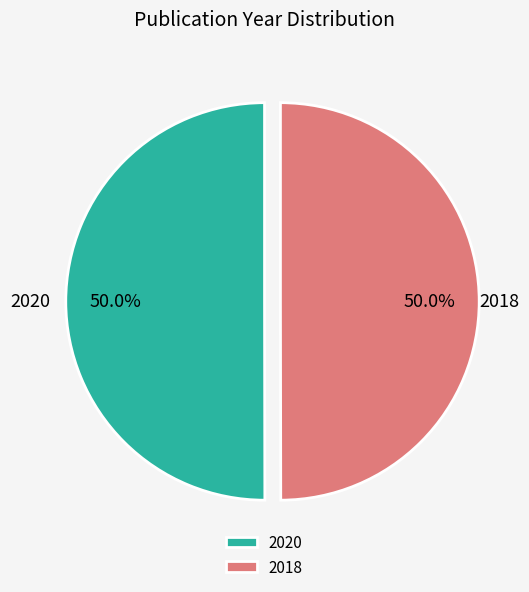

Is it true that 2020 is 43% of the pie?

False